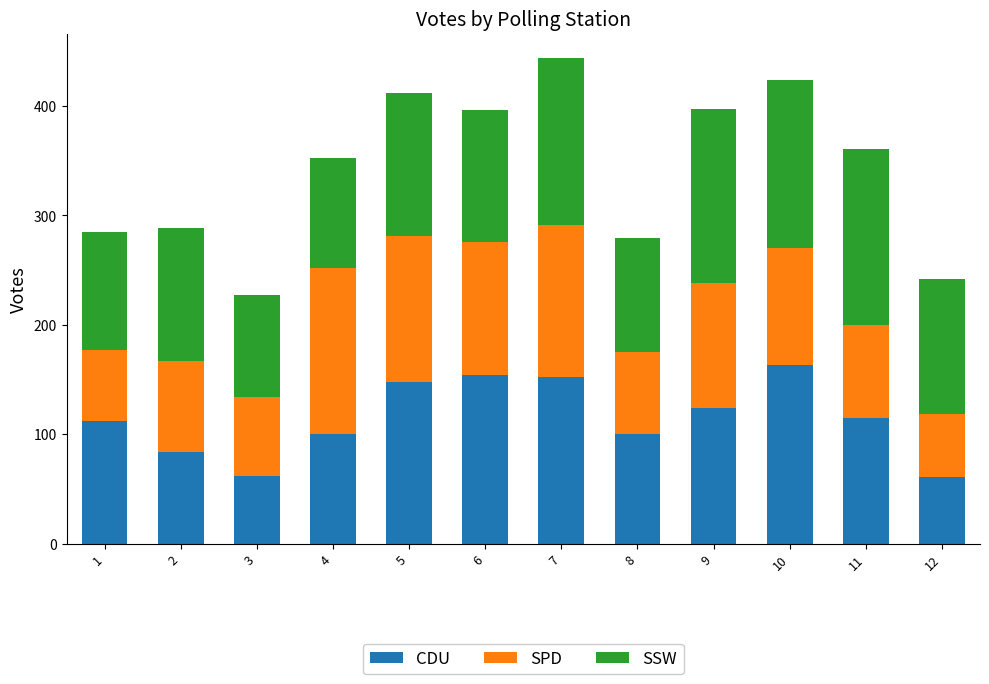

What is the difference between the CDU values at 7 and 11?

37